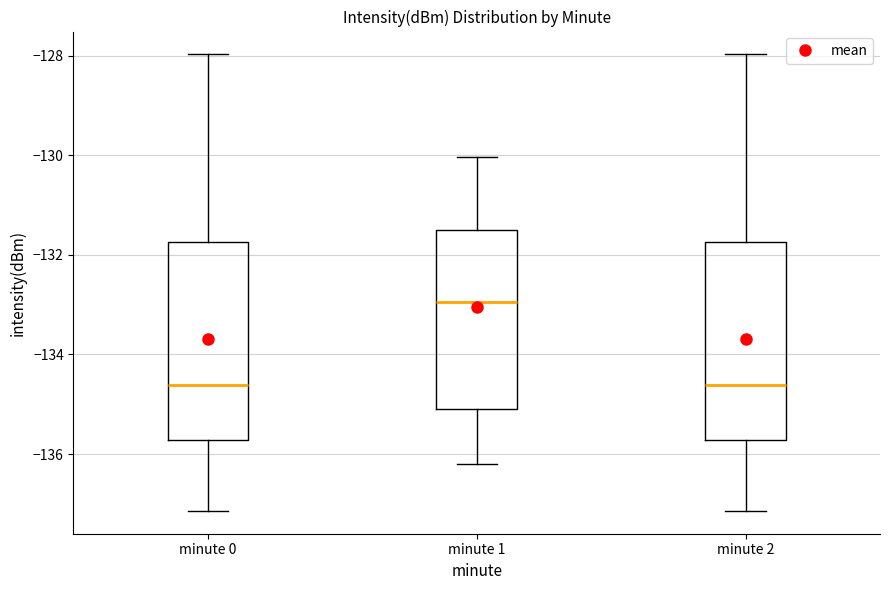

Where does the upper whisker of the box for minute 2 end on the y-axis? The values are not printed on the chart, so give them approximately, as read against the axis.

-128.0